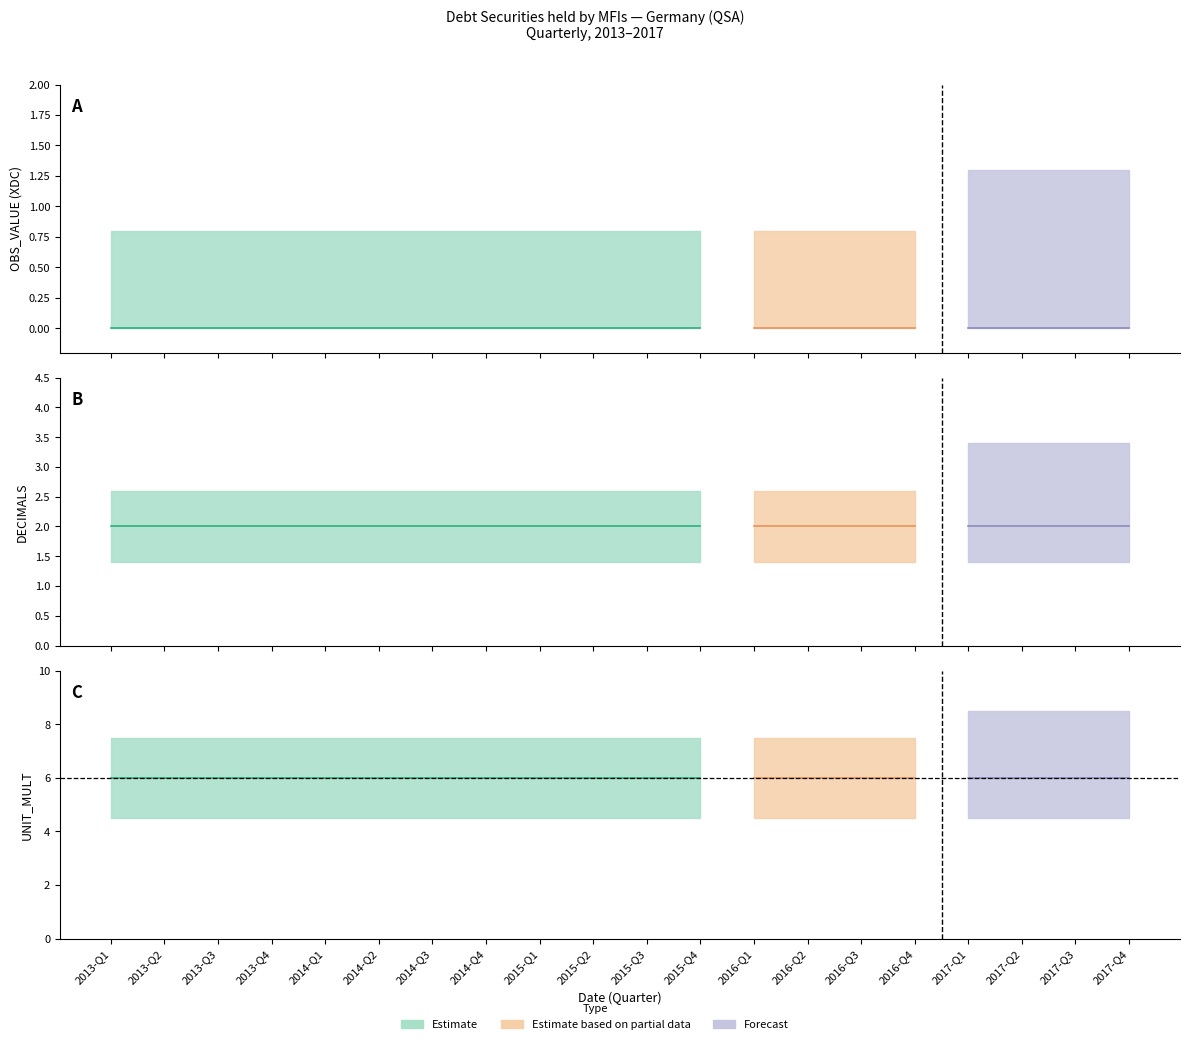

Rank the series by their maximum value, from lowest to highest.

OBS_VALUE, DECIMALS, UNIT_MULT